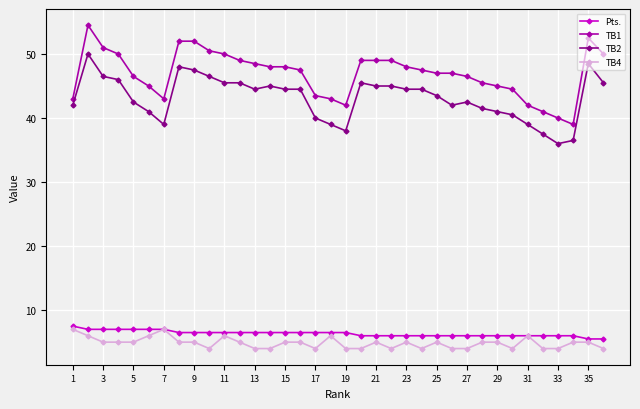

What are all the series names shown in the legend?

Pts., TB1, TB2, TB4